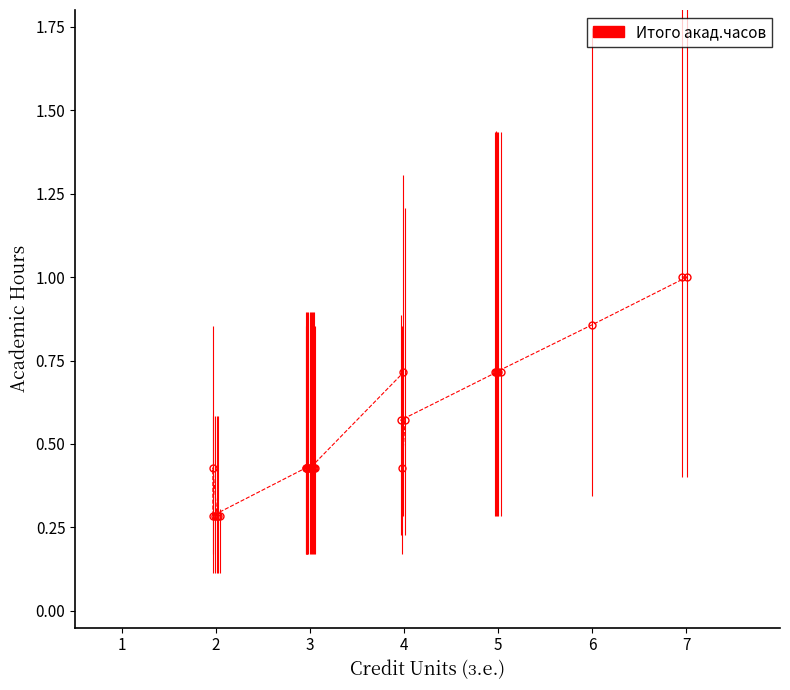

What is the greatest value displayed?

1.0